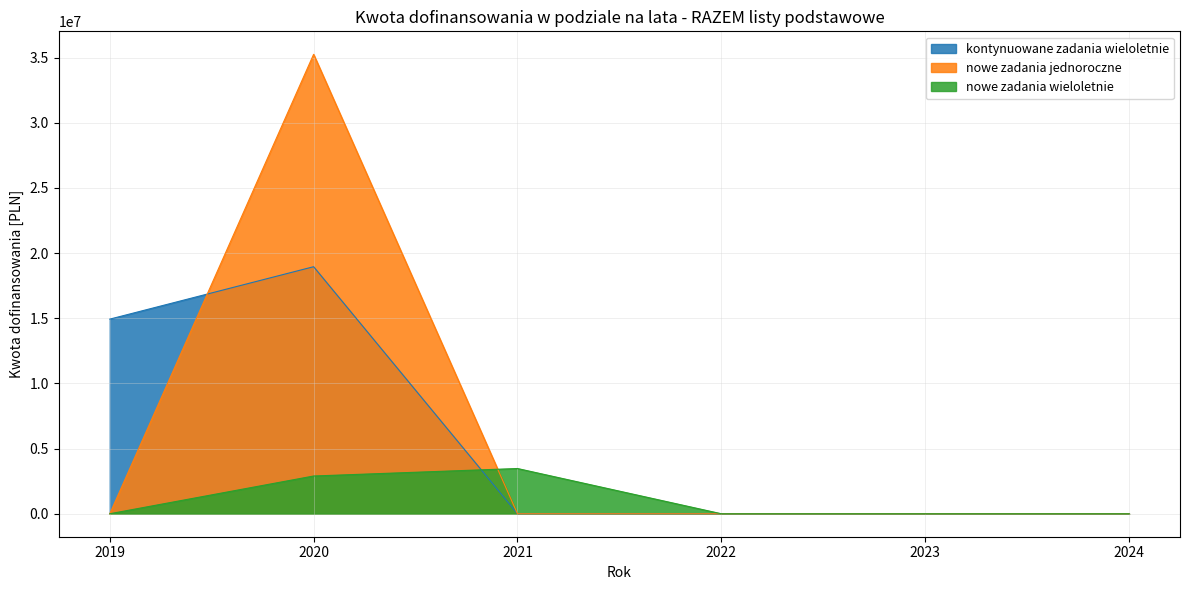

List the labels in order of nowe zadania jednoroczne value, smallest first.

2019, 2021, 2022, 2023, 2024, 2020